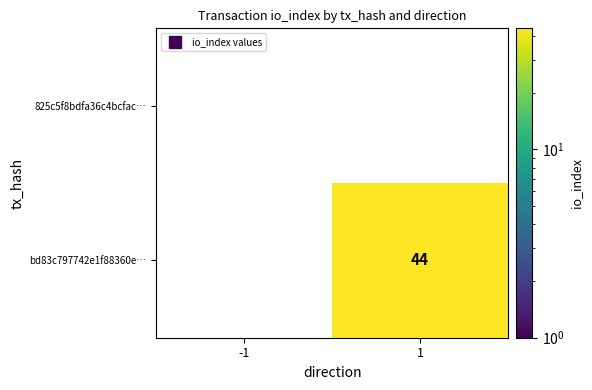

List the series in order of their overall mean, highest first.

825c5f8bdfa36c4bcfac…, bd83c797742e1f88360e…